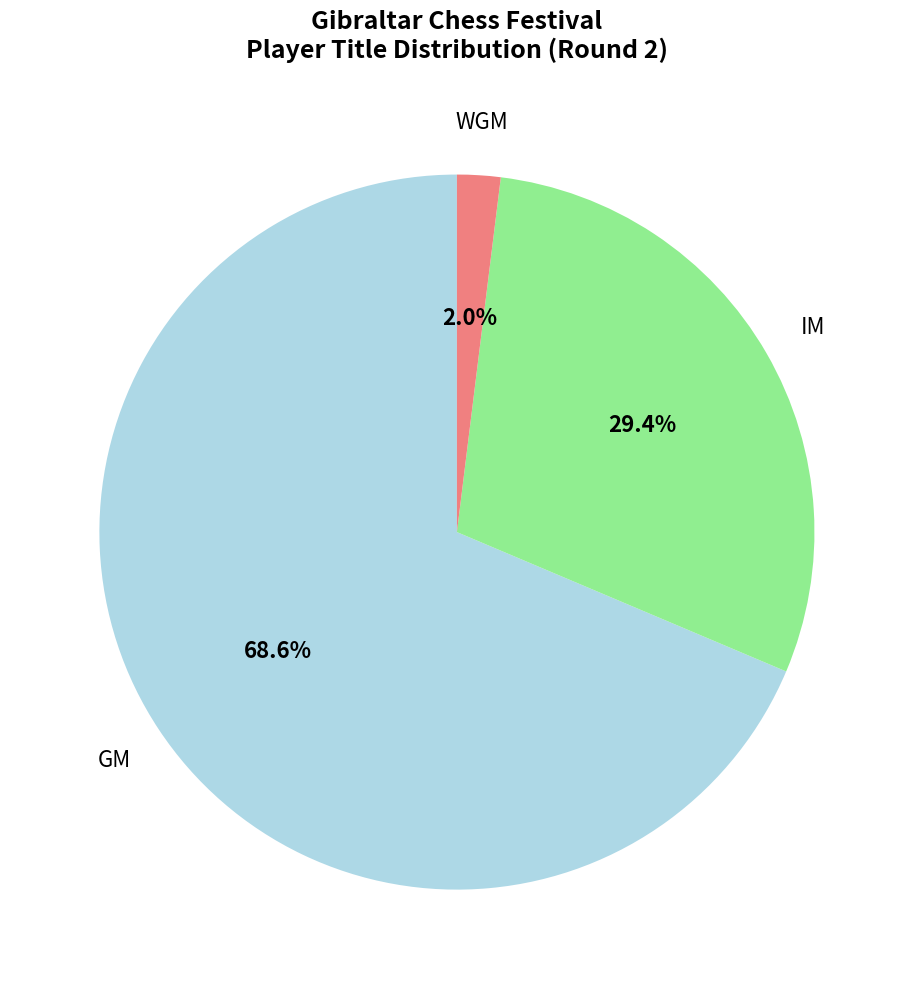

Which has a higher value, IM or WGM?

IM